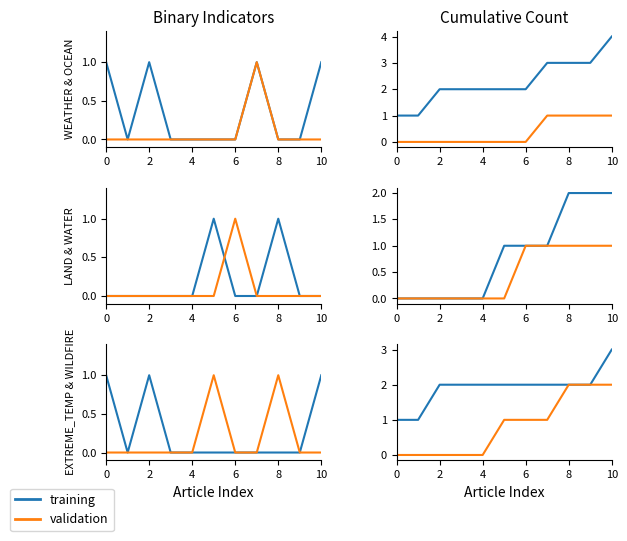

True or false: EXTREME_TEMP and OCEAN intersect in this chart.

False